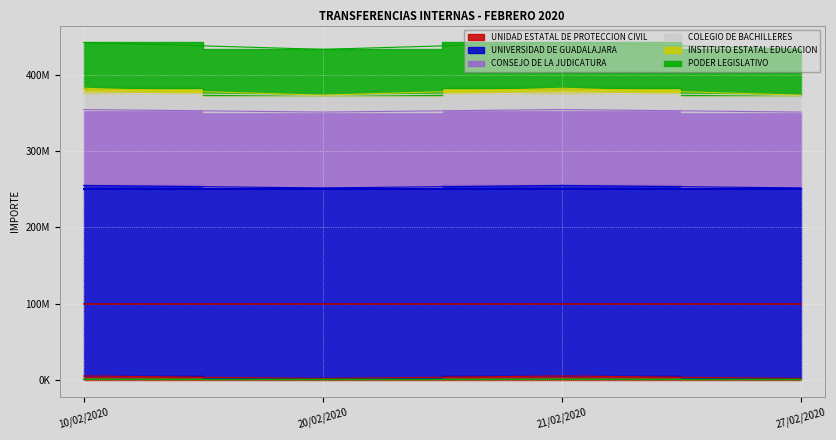

What is the average value of the UNIDAD ESTATAL DE PROTECCION CIVIL series?

3678614.1